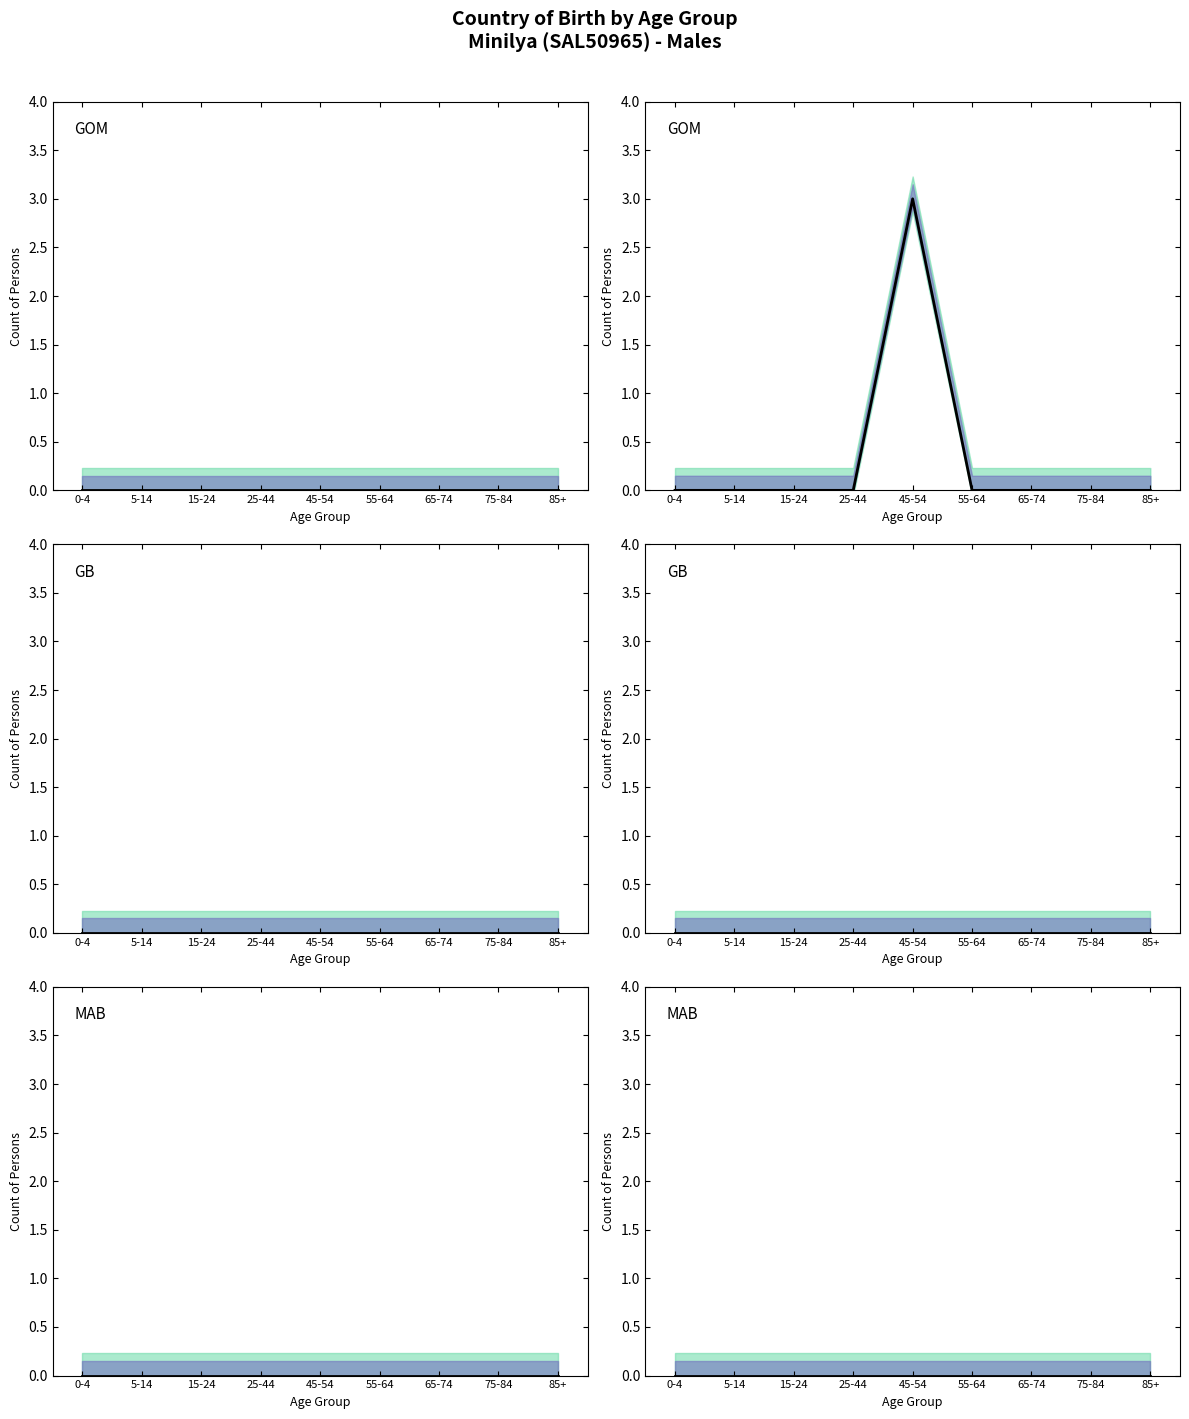

Which series changed the most between 0-4 and 15-24?

Afghanistan